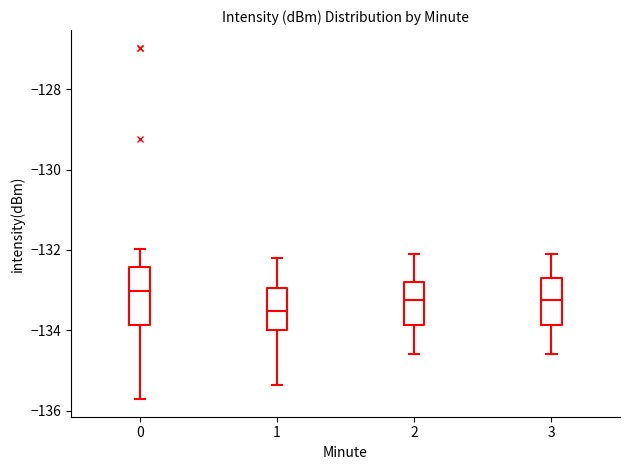

Which box's median line is the highest?

0